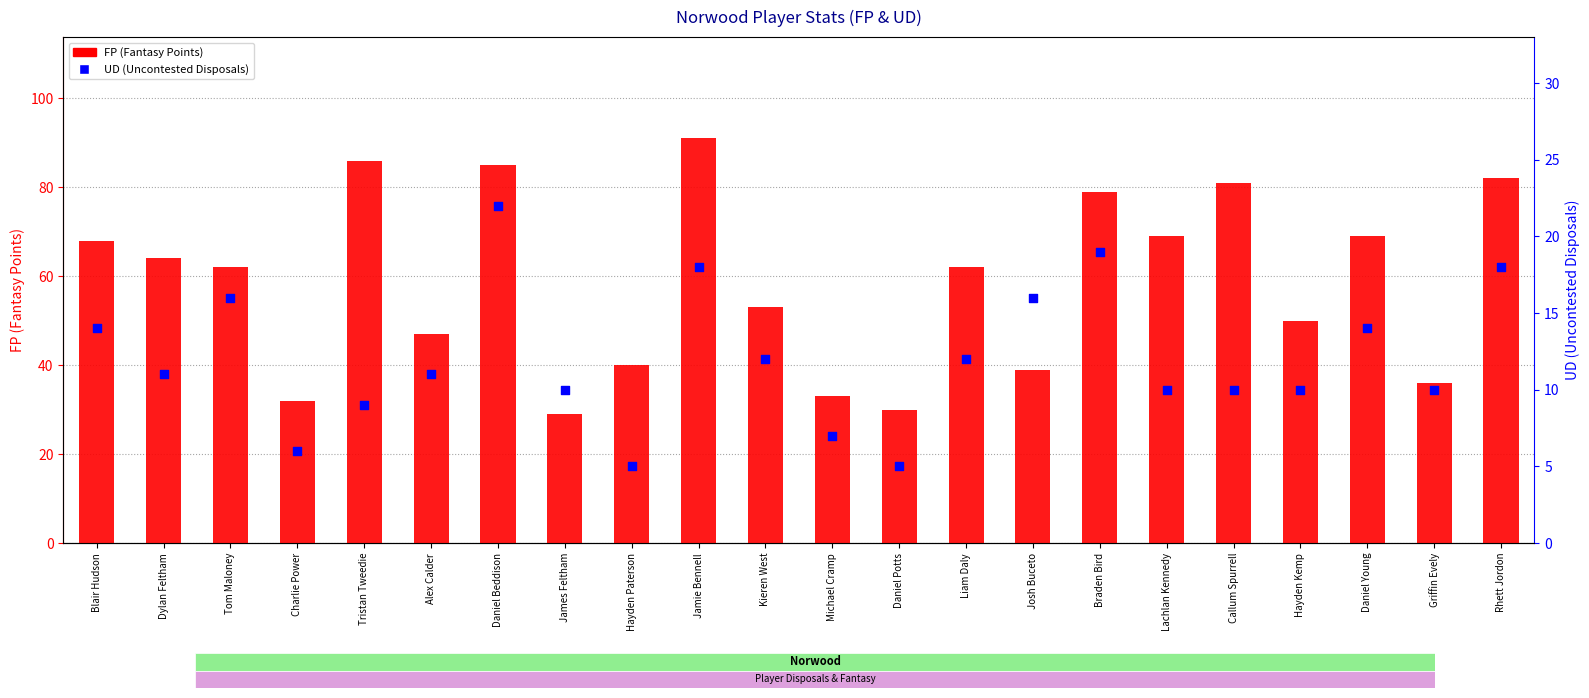

Which series has the widest spread of Y values?

FP (Fantasy Points)